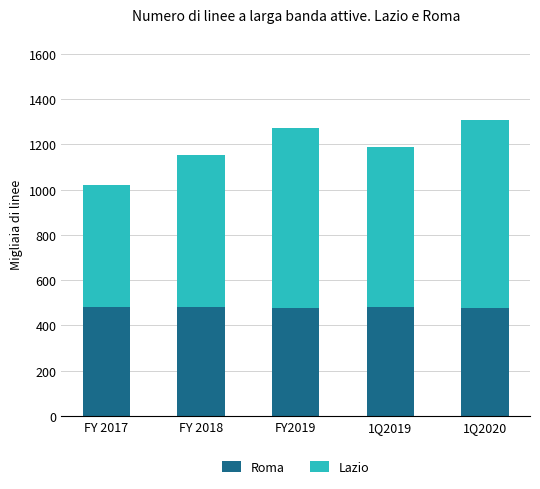

What is the approximate value of Roma at FY 2017?

483.0